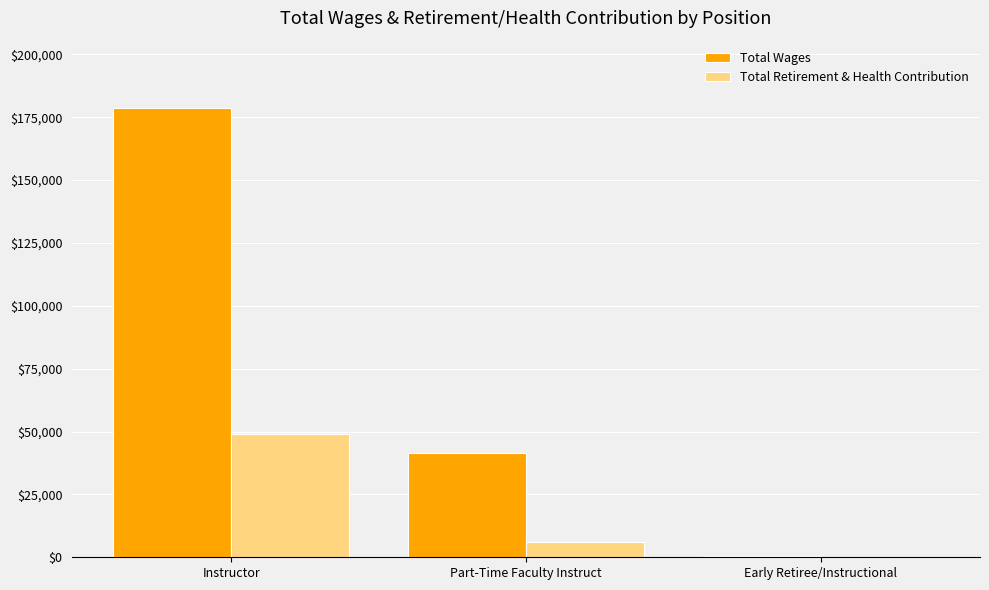

Where does the Total Retirement & Health Contribution series first go above 5974?

Instructor